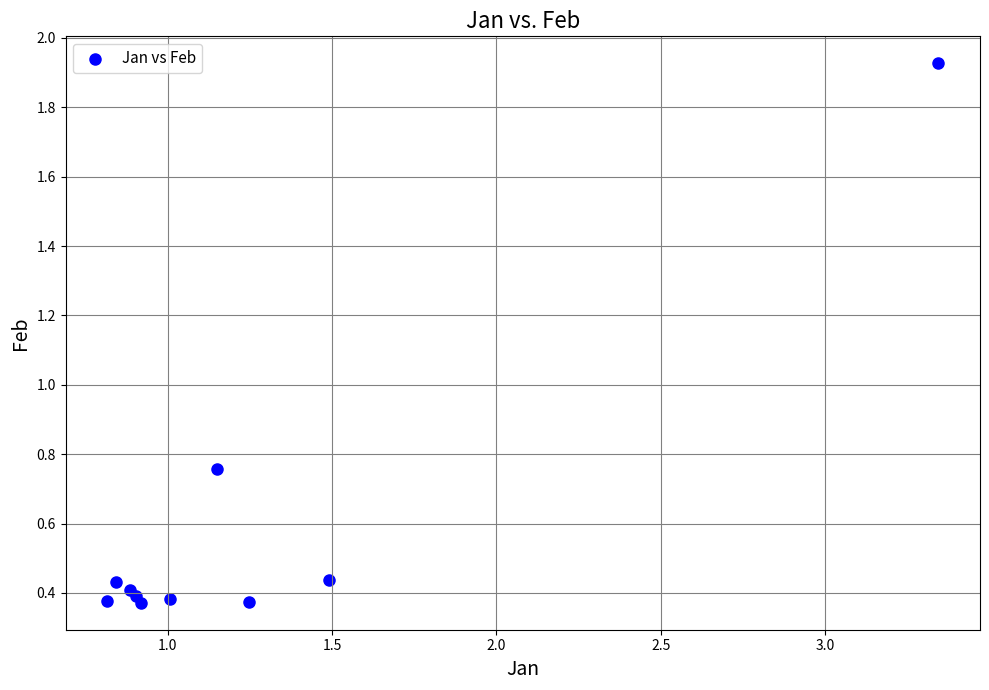

What is the average Y value?

0.6